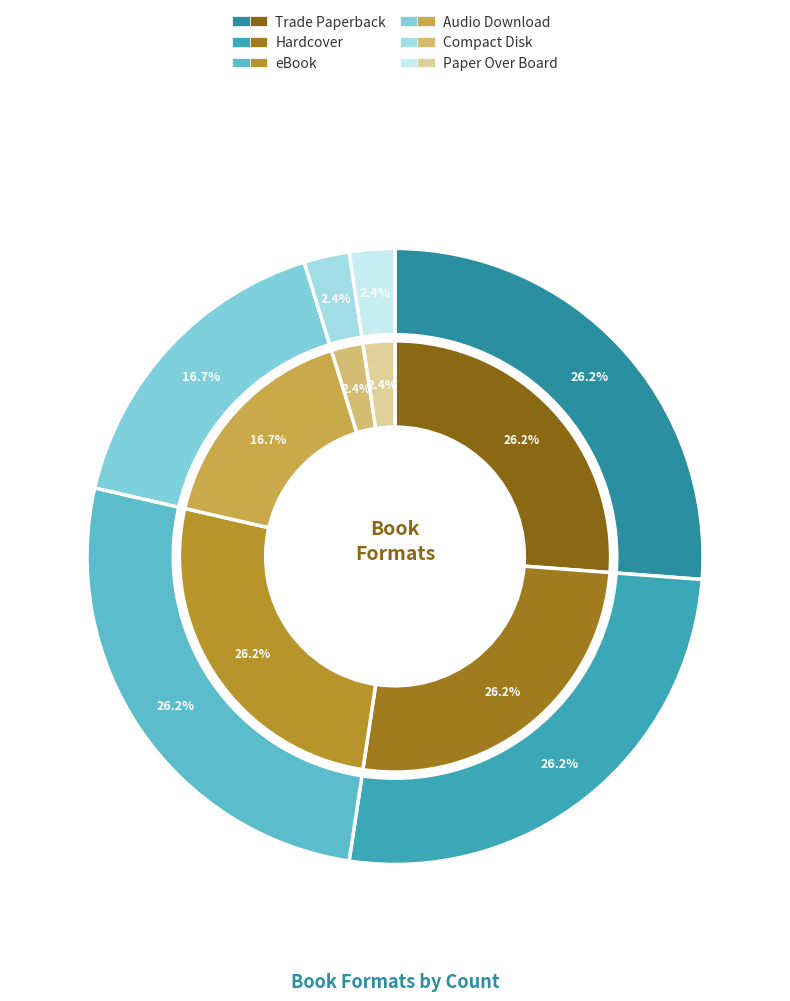

Count the number of slices in the pie.

6